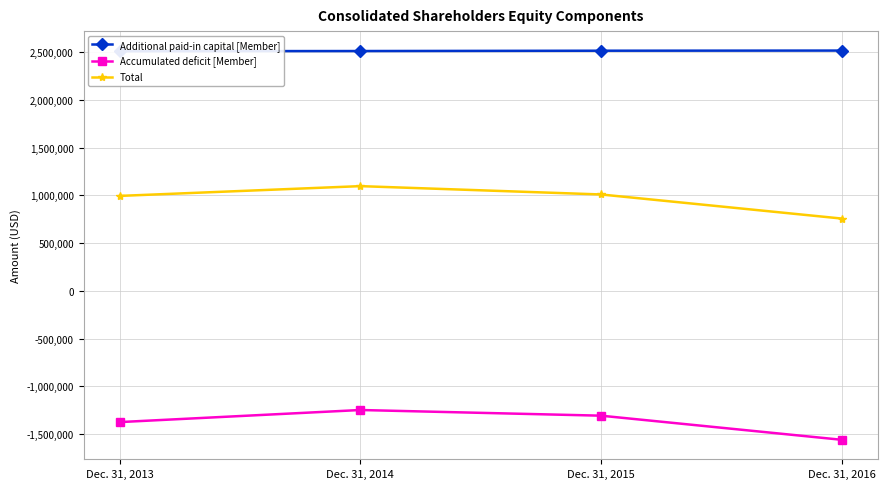

True or false: Accumulated deficit [Member] and Additional paid-in capital [Member] cross at least once.

False